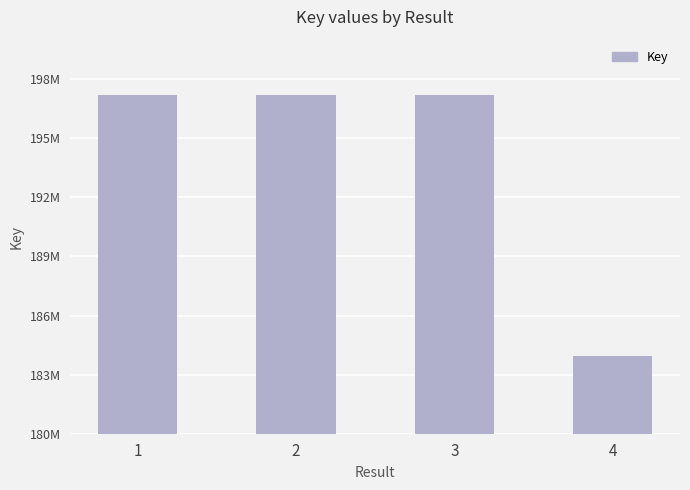

The chart shows a value of 197173054 at 2. True or false?

True